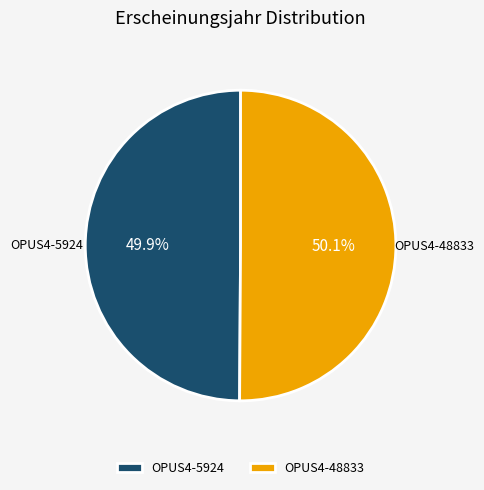

Approximately how many times larger is the value at OPUS4-48833 compared to OPUS4-5924?

1.0